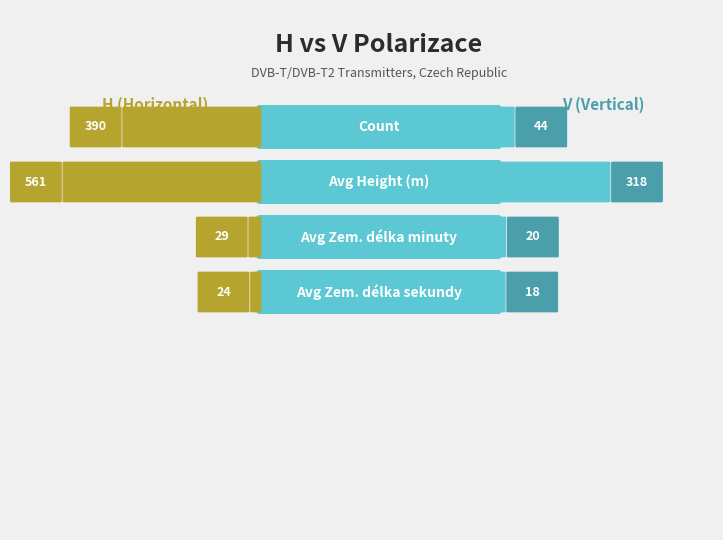

Reading left to right, what are all the values shown in this chart?

H: 390	561	29	24
V: 44	318	20	18